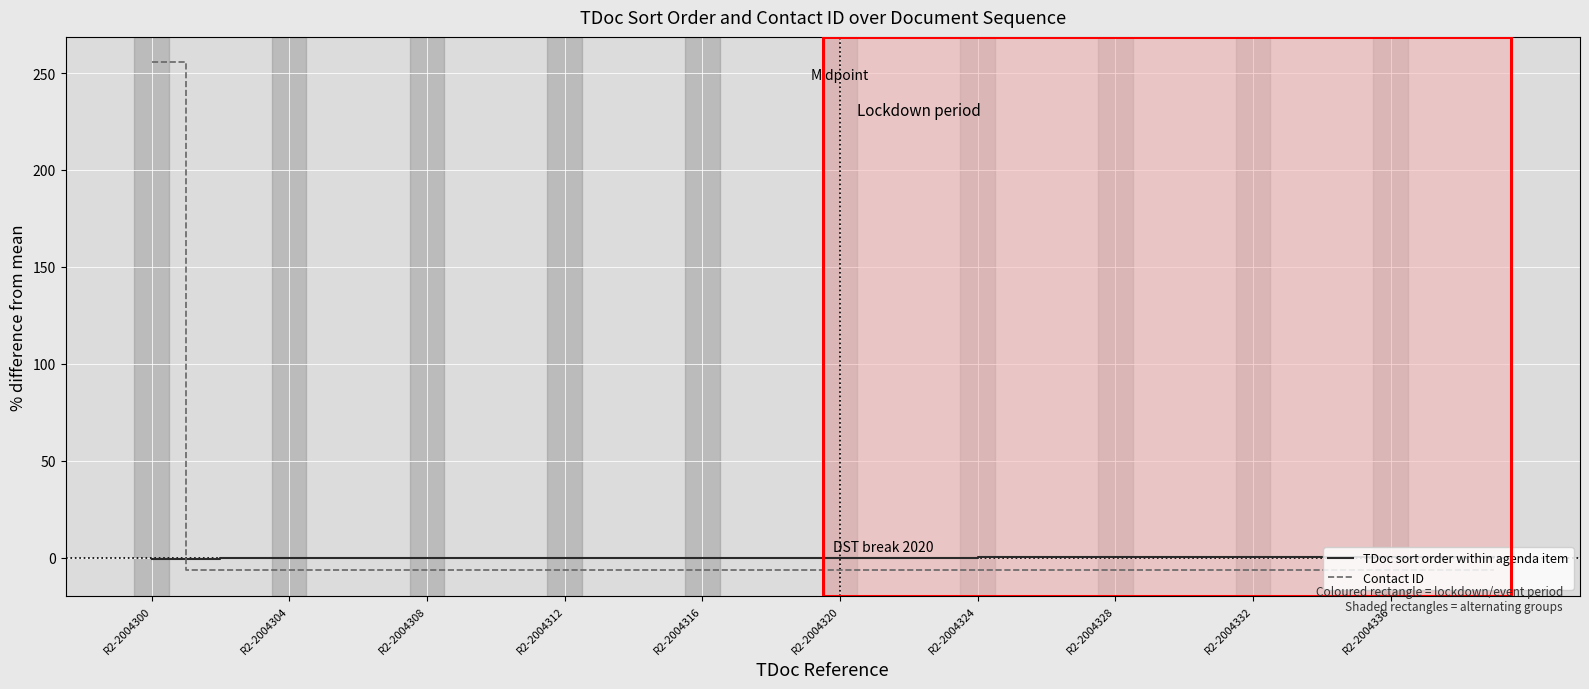

What are all the series names shown in the legend?

TDoc sort order within agenda item, Contact ID